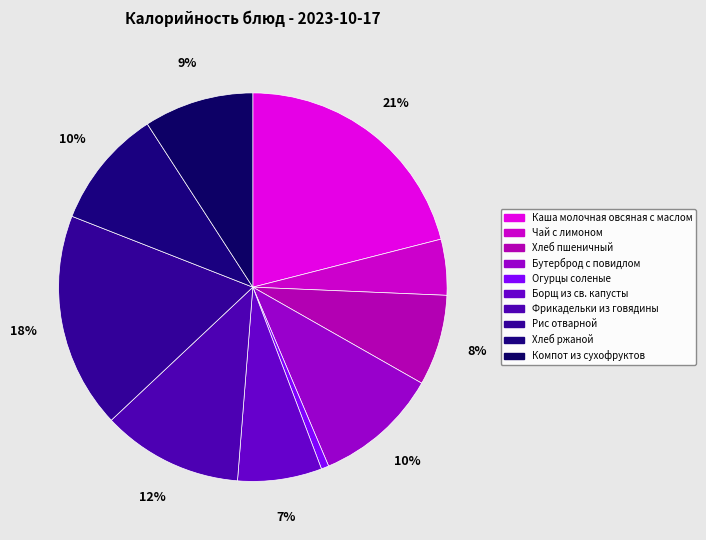

How many slices are in this pie chart?

10